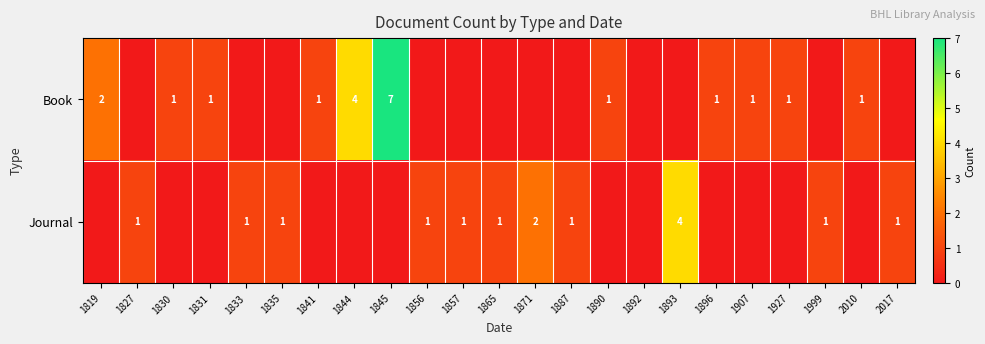

True or false: Journal has a value of 0 at 1827.

False